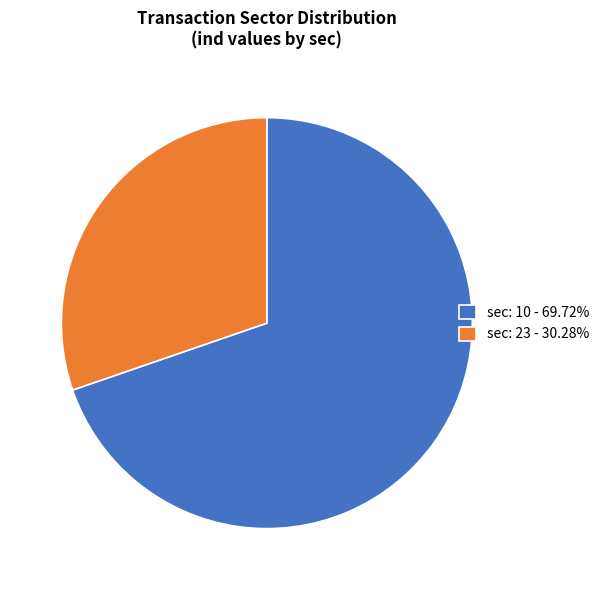

Combined, do sec: 10 - 69.72% and sec: 23 - 30.28% account for over 50%?

Yes